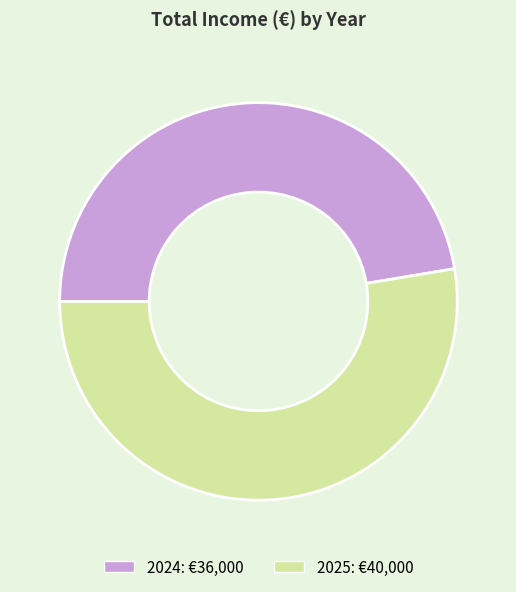

Is there a majority slice in this chart?

Yes